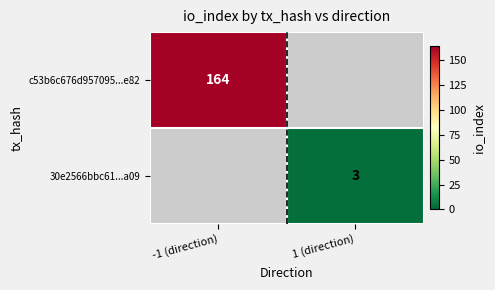

Is it true that 30e2566bbc61...a09 equals 3 at 1 (direction)?

True